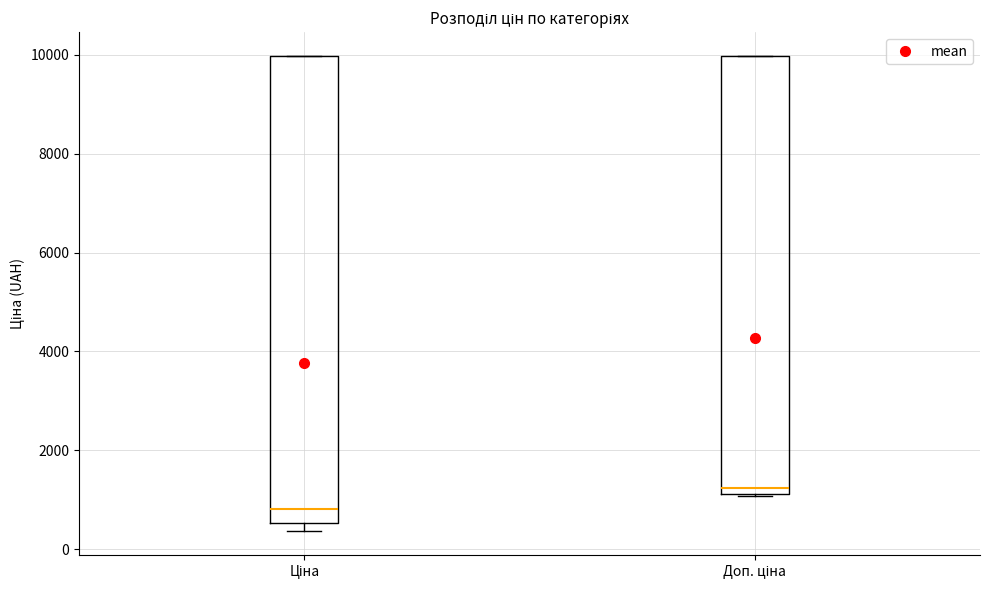

Reading left to right, transcribe this box plot: for each box, give where its median line is, the range the box spans, and where its two whiskers end, as read against the y-axis. The values are not printed on the chart, so give them approximately, as read against the axis.

Ціна: median 800, box 600 to 10000, whiskers 400 to 10000
Доп. ціна: median 1200 (just above the box's lower edge), box 1200 to 10000, whiskers 1000 to 10000